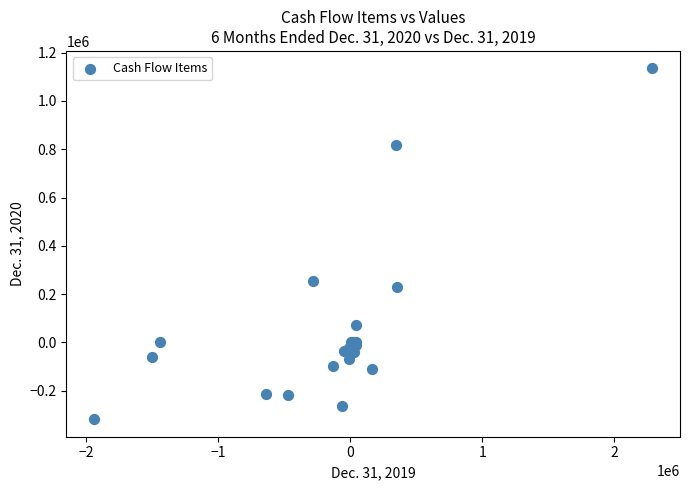

What Y value in the scatter plot is closest to 408131?

252178